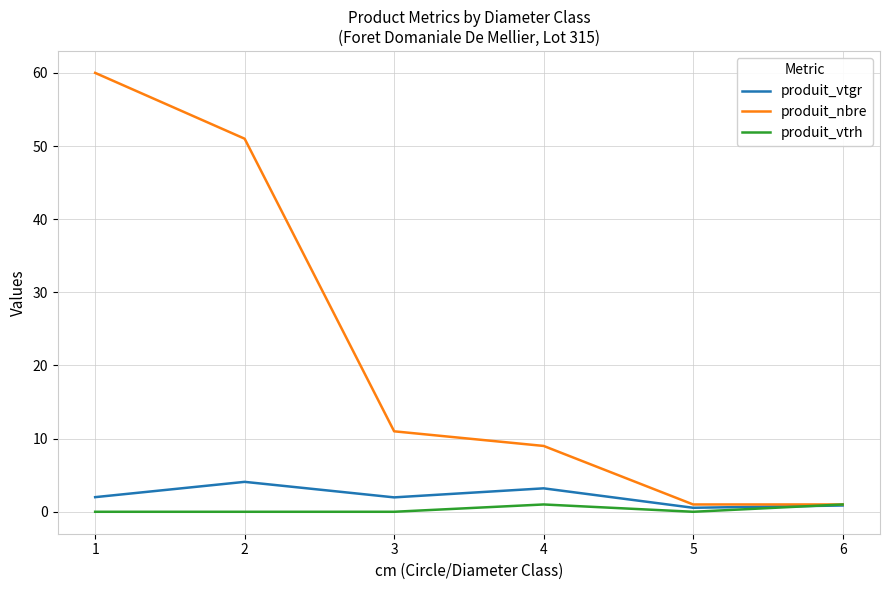

In produit_vtgr, how many points are higher than both neighbors (excluding endpoints)?

2